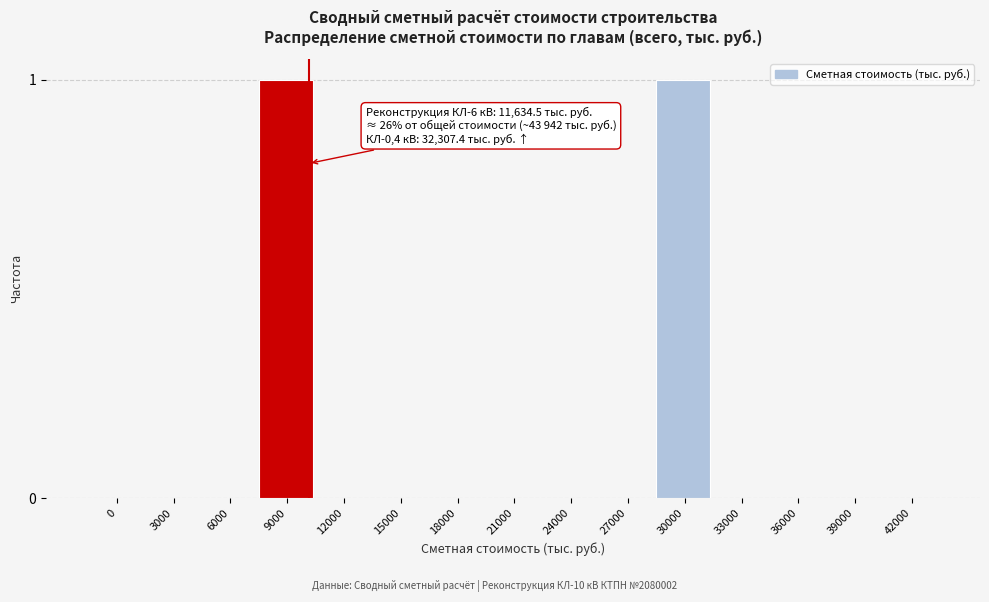

Reading left to right, list all the values displayed in this chart.

0=0	3000=0	6000=0	9000=1	12000=0	15000=0	18000=0	21000=0	24000=0	27000=0	30000=1	33000=0	36000=0	39000=0	42000=0